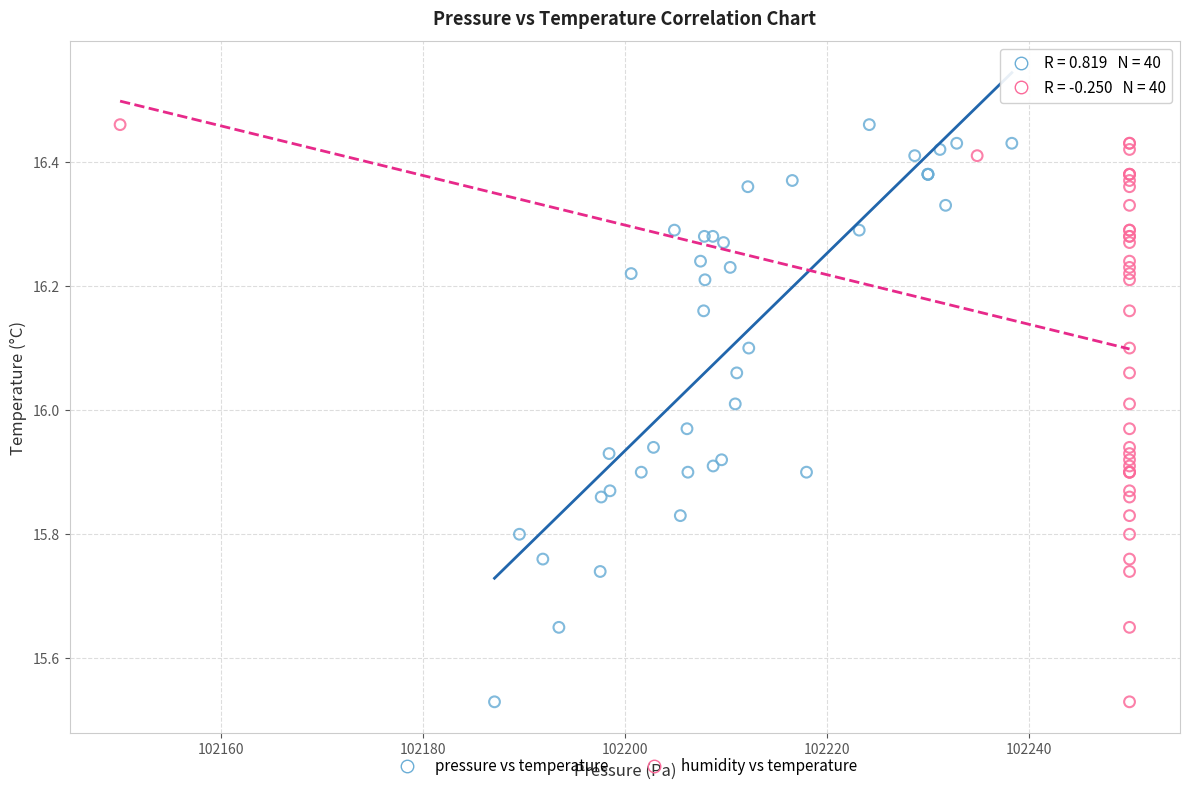

What are all the series names shown in the legend?

pressure vs temperature, humidity vs temperature